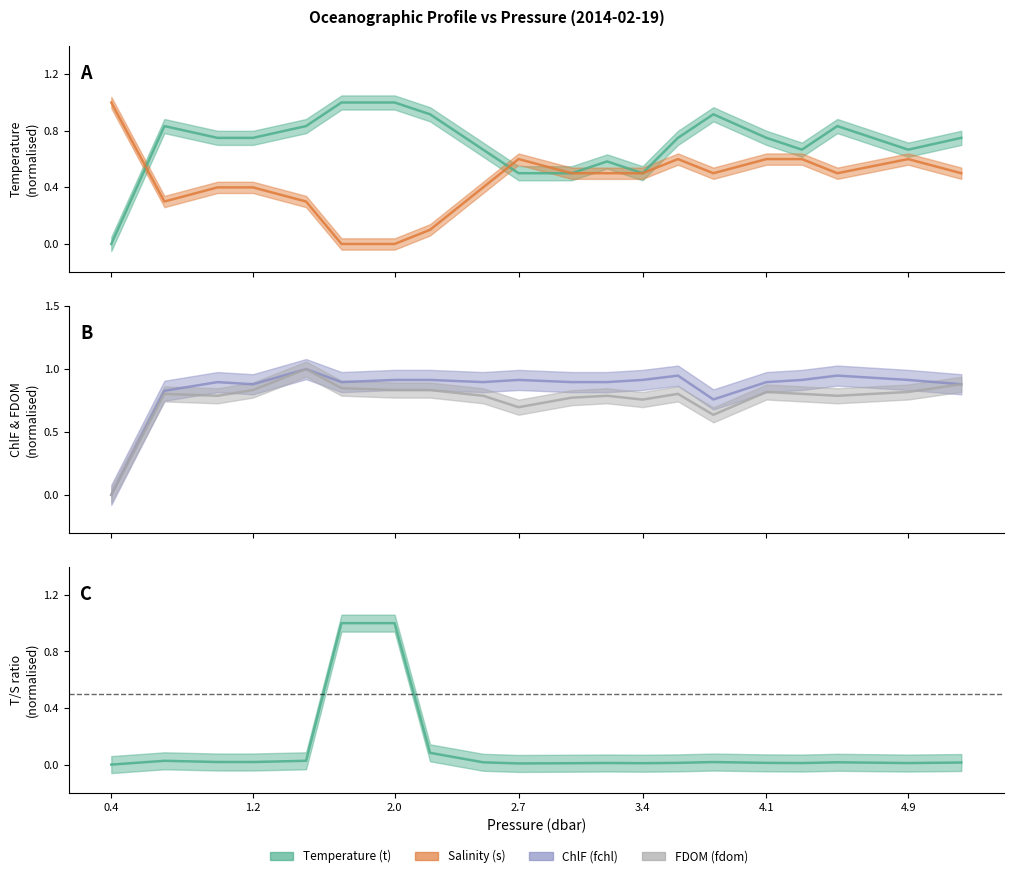

True or false: fdom and fchl intersect in this chart.

False